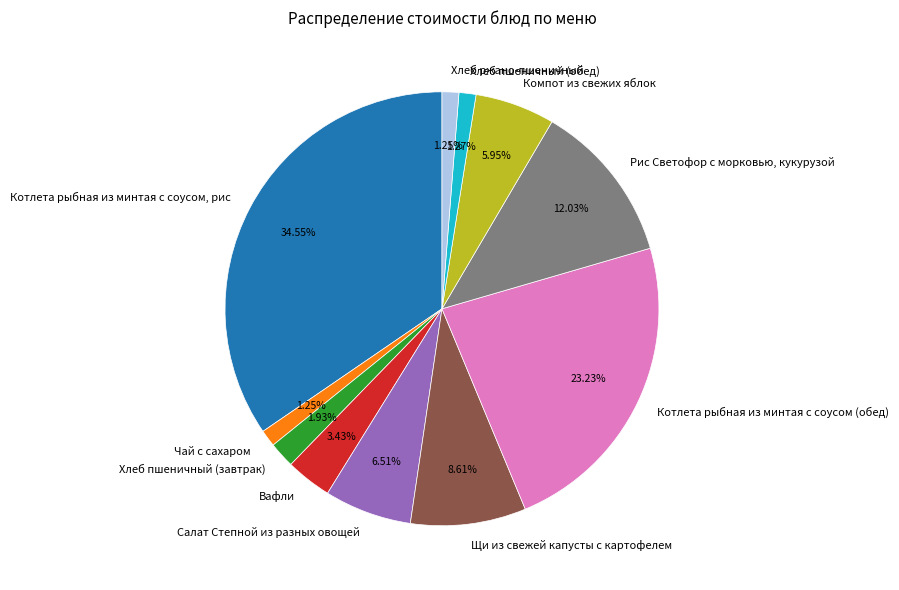

Which category has the biggest portion of the pie?

Котлета рыбная из минтая с соусом, рис